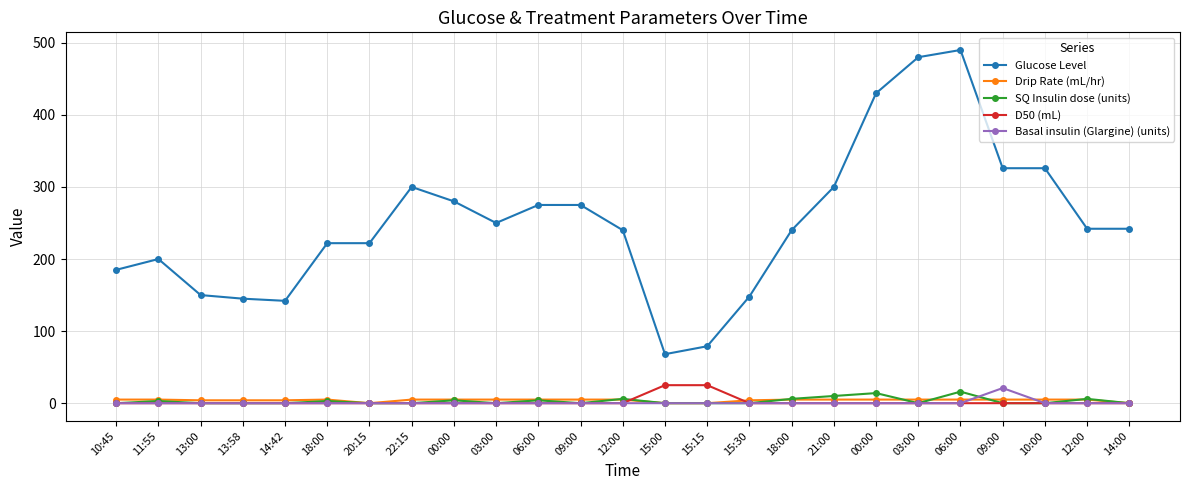

What is the sum of all Drip Rate (mL/hr) values?

101